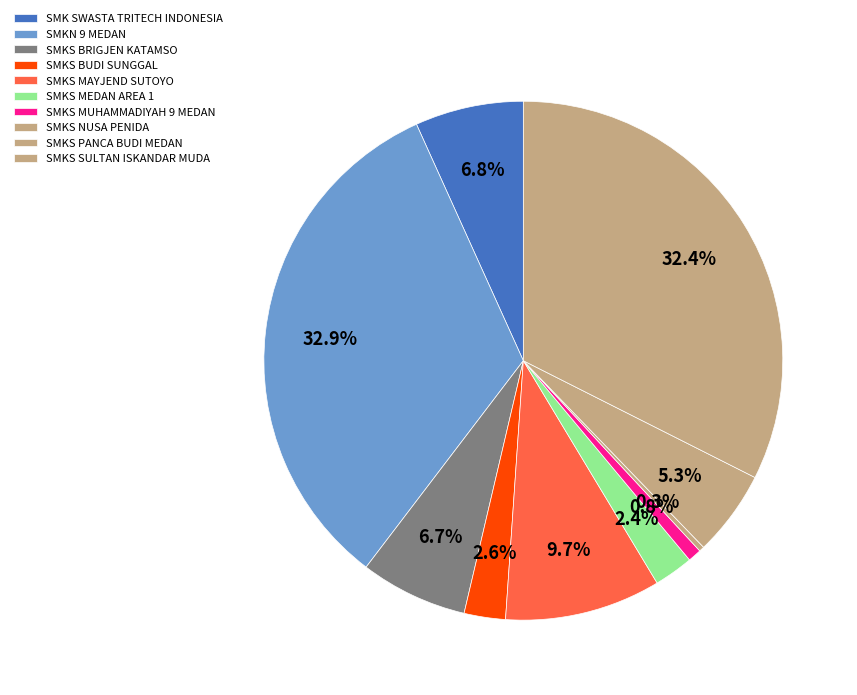

True or false: SMKS MAYJEND SUTOYO accounts for 10% of the total.

True